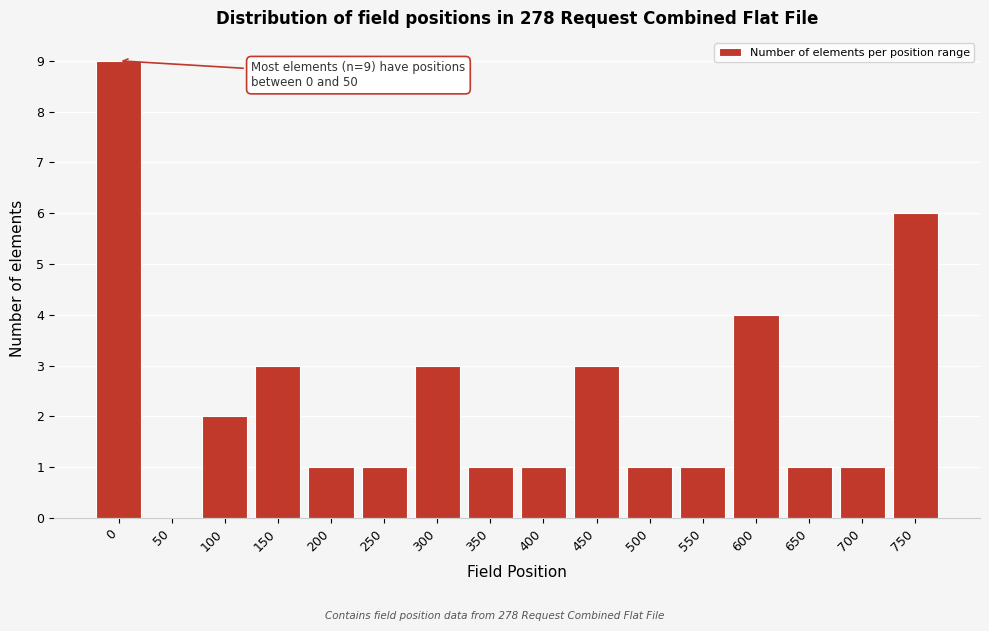

Reading right to left, what are all the values shown in this chart?

750=6	700=1	650=1	600=4	550=1	500=1	450=3	400=1	350=1	300=3	250=1	200=1	150=3	100=2	50=0	0=9